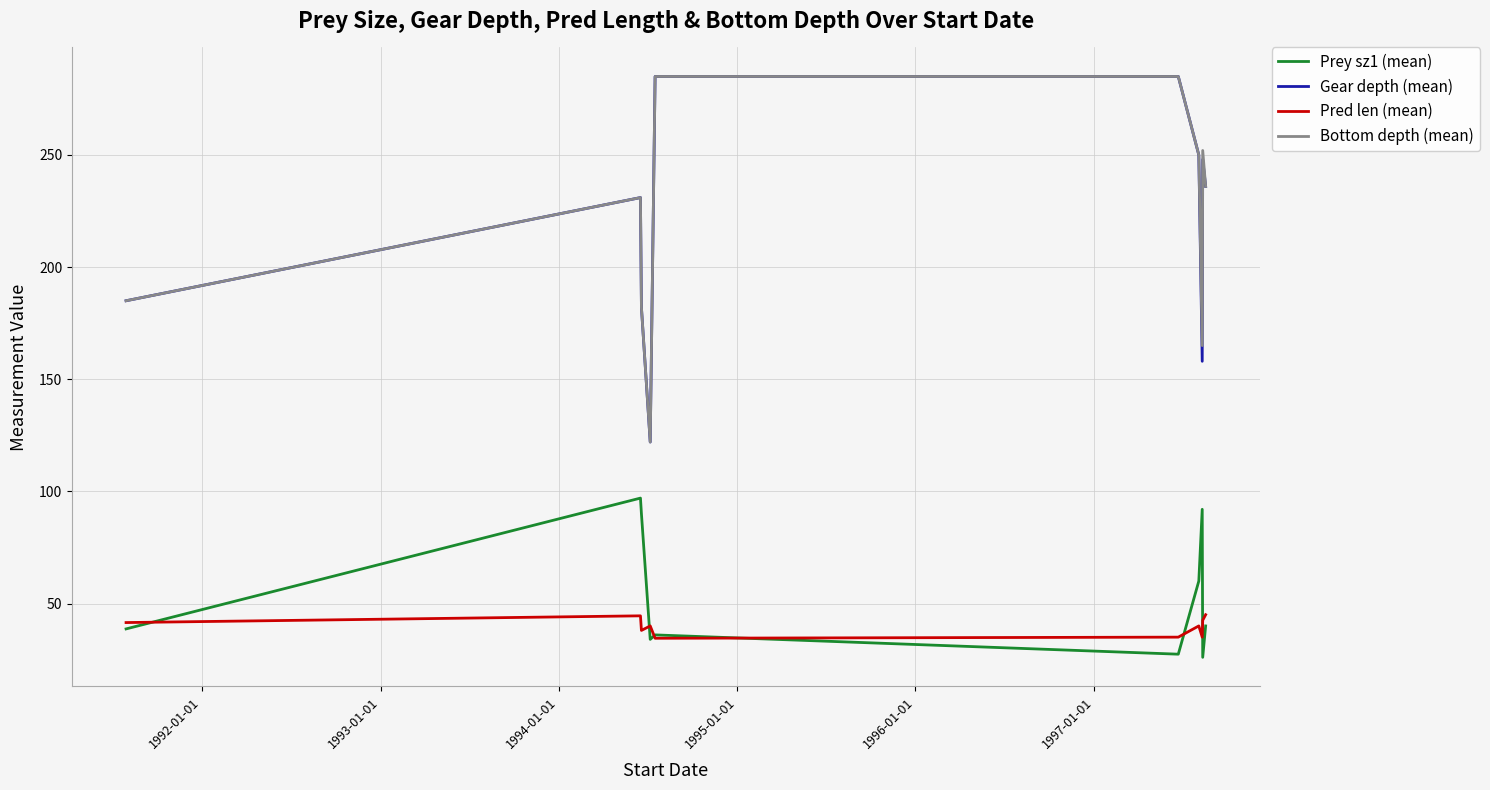

Does the chart display data point markers on the line(s)?

No